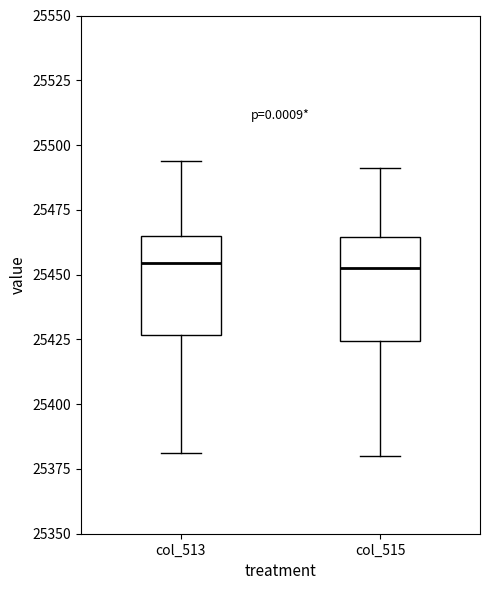

Reading left to right, read every box against the y-axis: the position of its median line, the range the box covers, and the ends of its whiskers. The values are not printed on the chart, so give them approximately, as read against the axis.

col_513: median 25455, box 25425 to 25465, whiskers 25380 to 25495
col_515: median 25455, box 25425 to 25465, whiskers 25380 to 25490